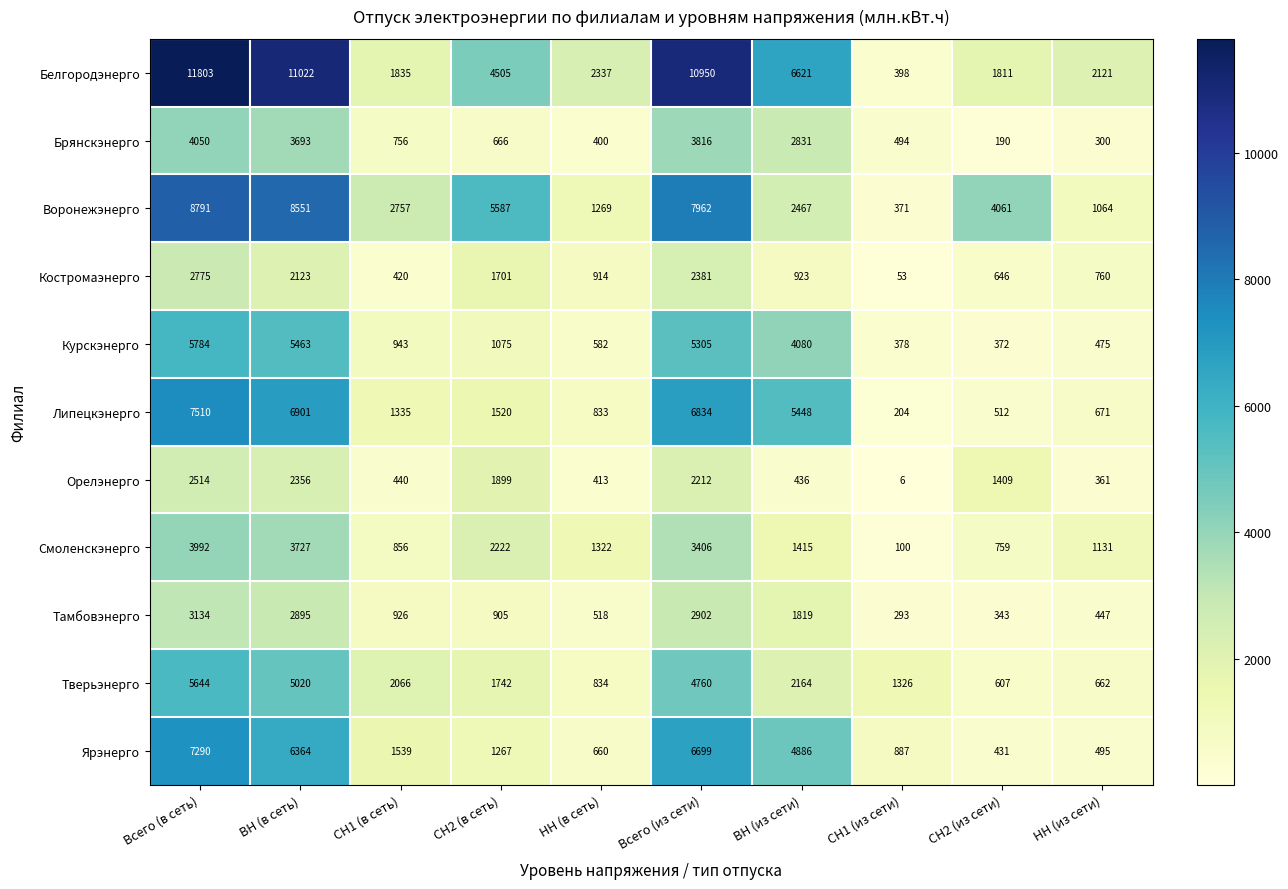

The Орелэнерго series shows 436 at ВН (из сети). True or false?

True